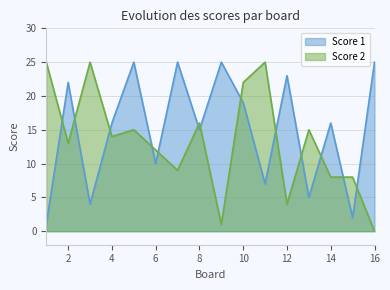

True or false: Score 1 has a value of 25 at 7.

True